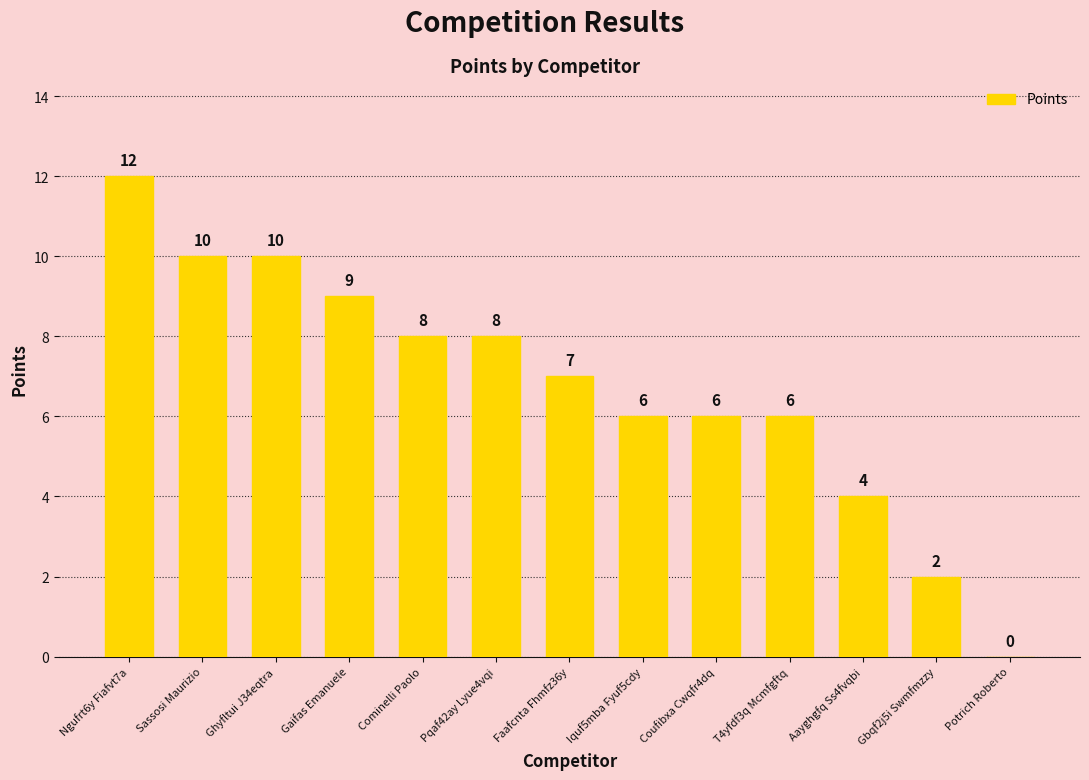

How many data points does each series have?

13